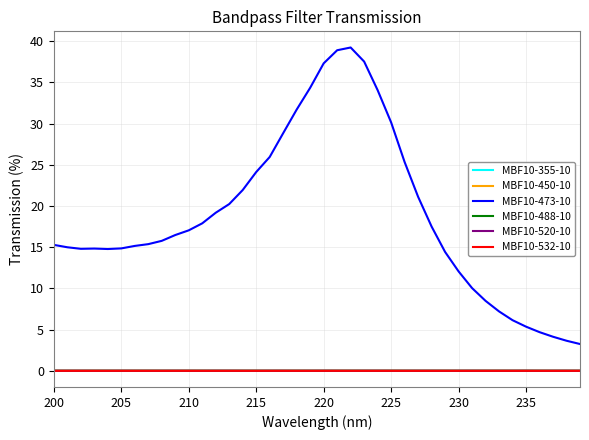

Which series has the widest spread of values?

MBF10-473-10